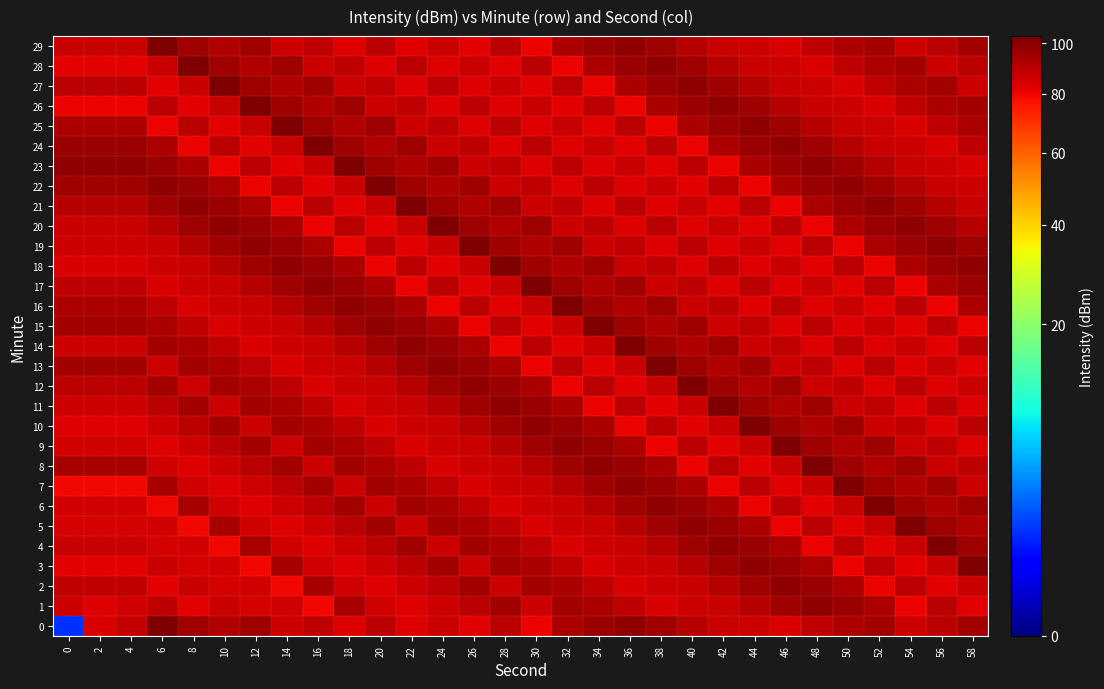

At how many categories does at least one series exceed 55?

30